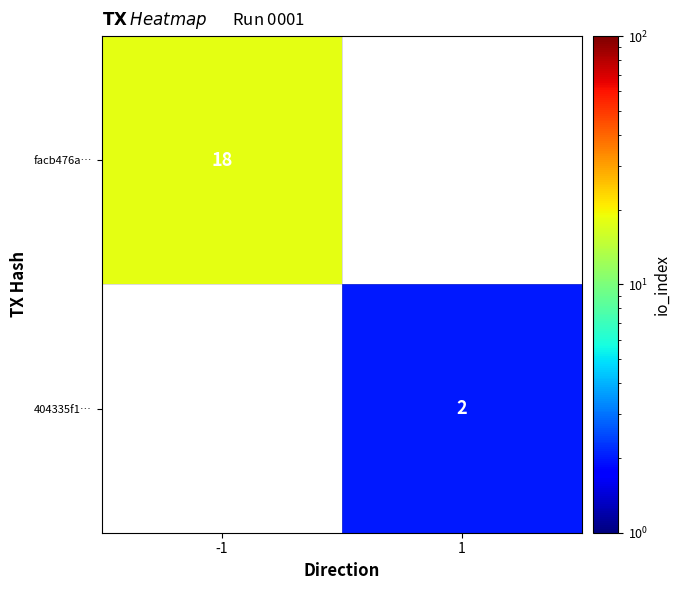

The 404335f1… series shows 2 at 1. True or false?

True